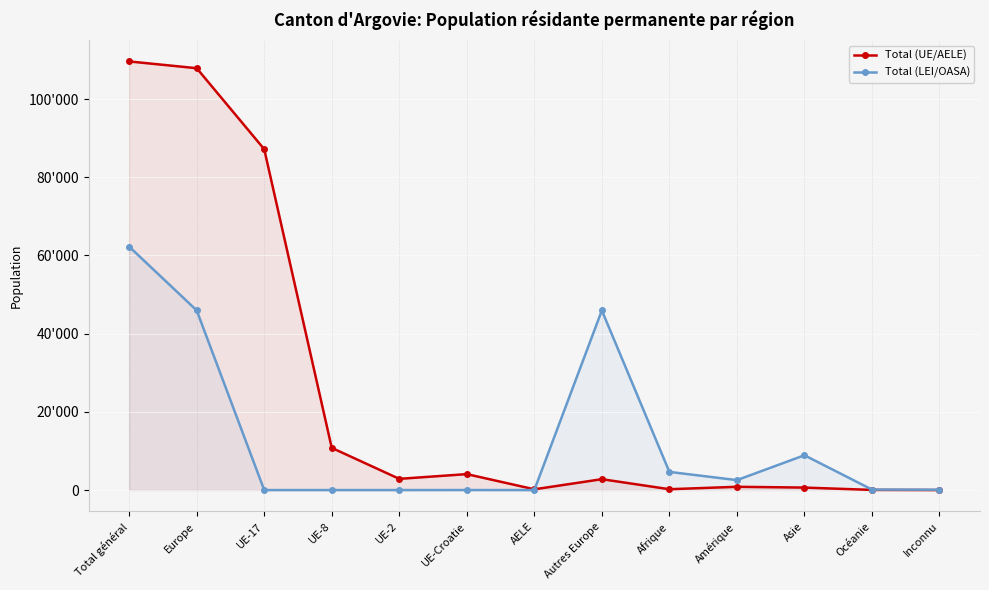

How many values in the Total (LEI/OASA) series exceed 125?

6